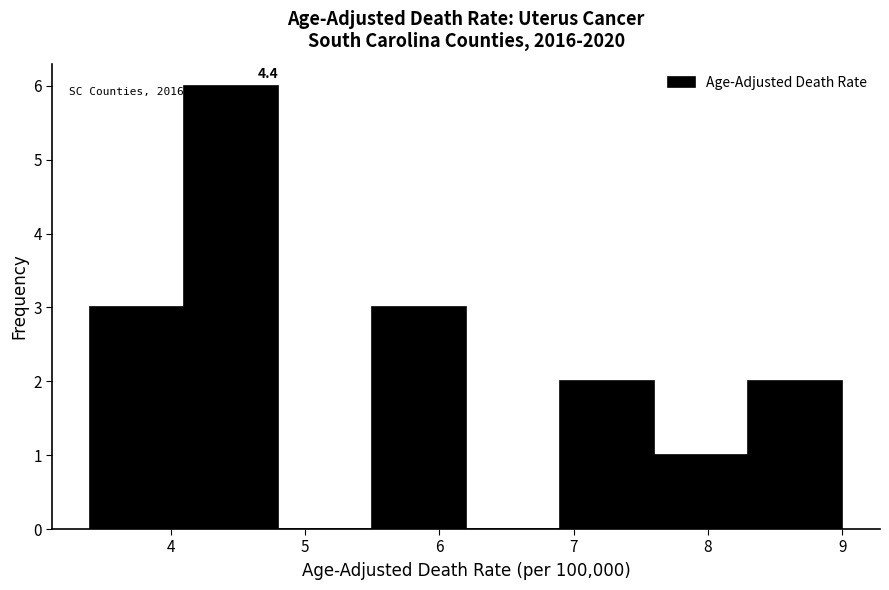

Which range on the x-axis has the tallest bar?

4.1 to 4.8